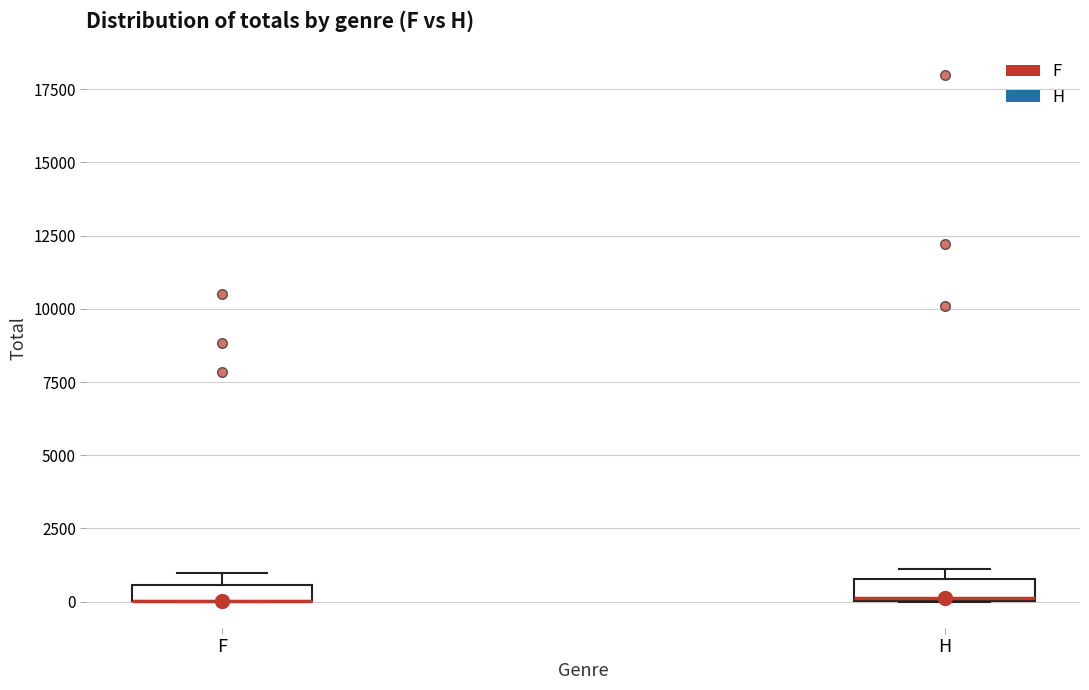

Where is the lower edge of the box for H on the y-axis? The values are not printed on the chart, so give them approximately, as read against the axis.

0